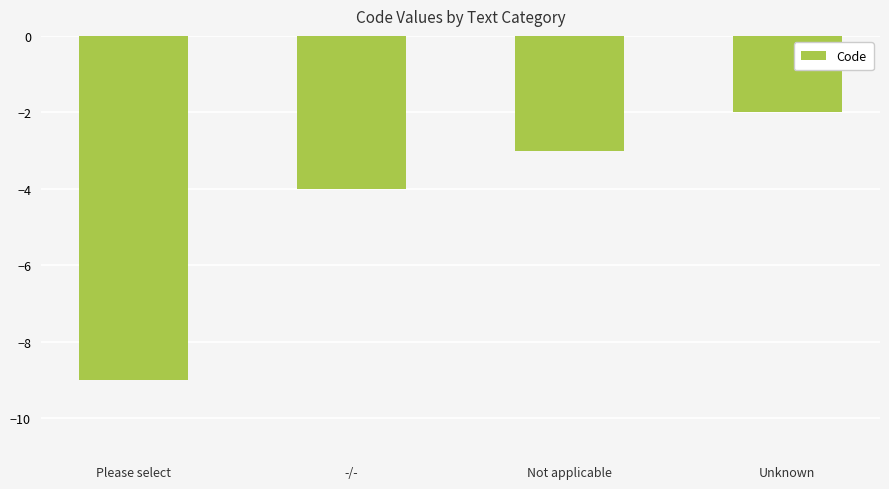

What is the label of the 3rd bar from the left?

Not applicable